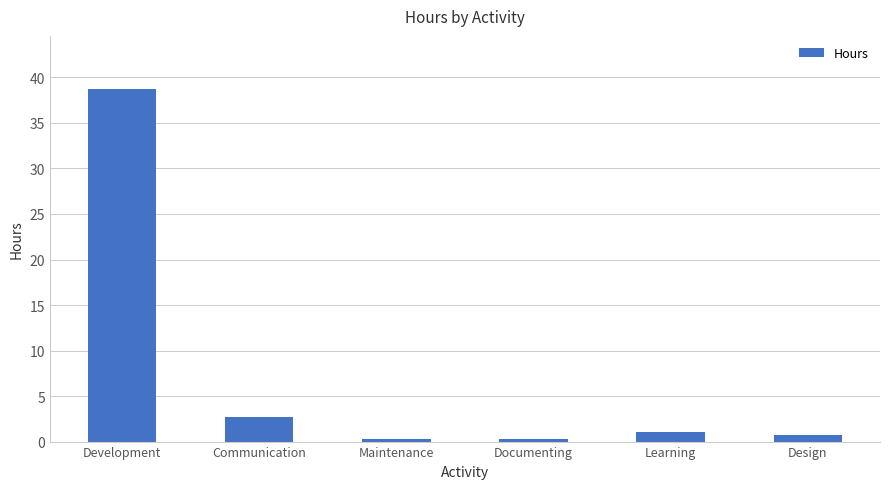

Are the bars grouped side by side (vs. stacked)?

No